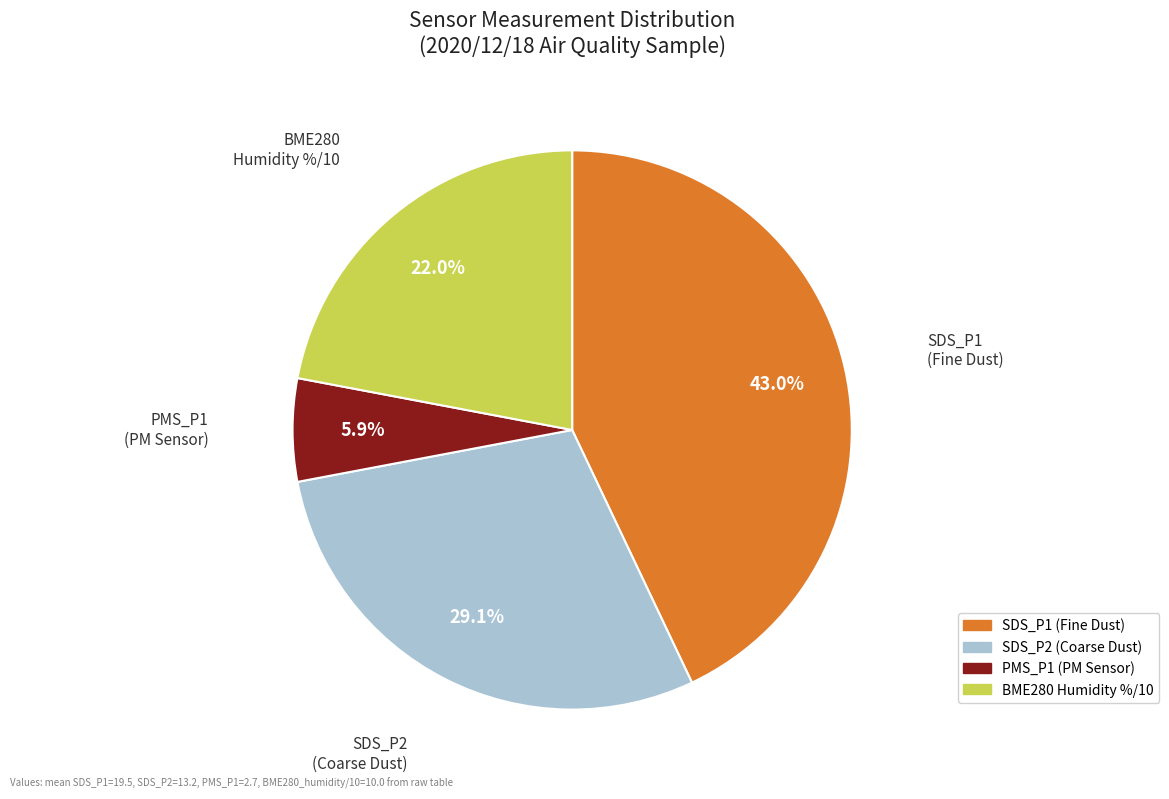

Is the sum of SDS_P1 (Fine Dust) and PMS_P1 (PM Sensor) greater than half?

No